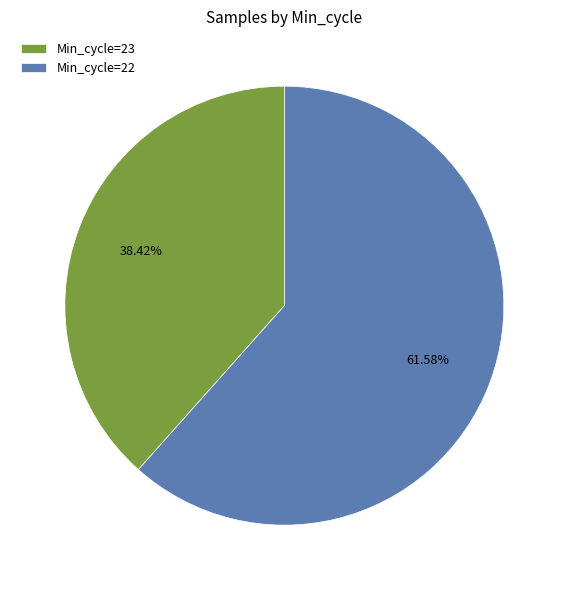

Which slice is the smallest?

Min_cycle=23